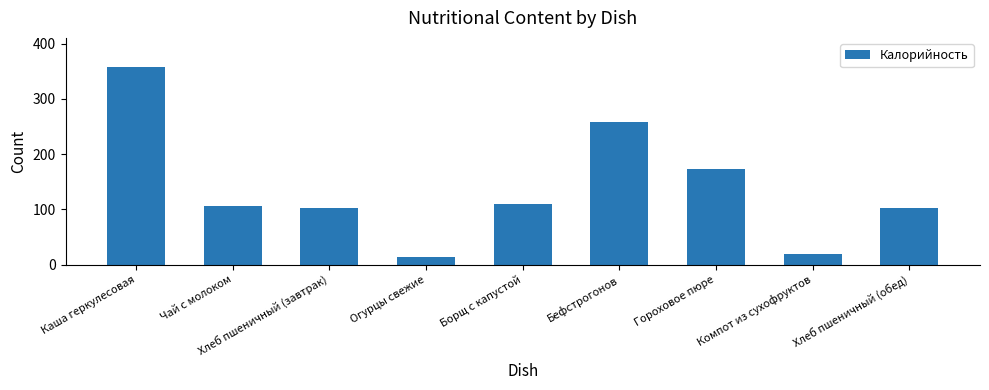

Which category has the highest value across all series?

Каша геркулесовая